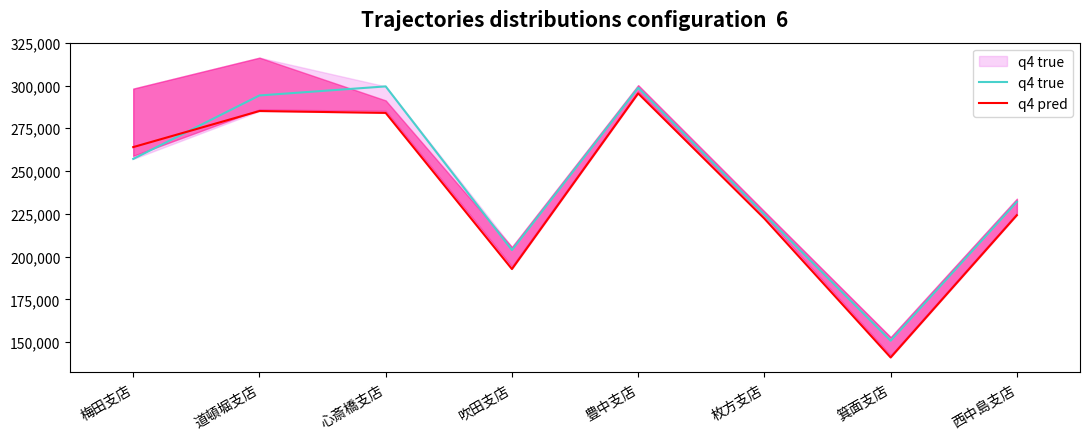

Between 吹田支店 and 枚方支店, which series saw the biggest shift?

q4 pred